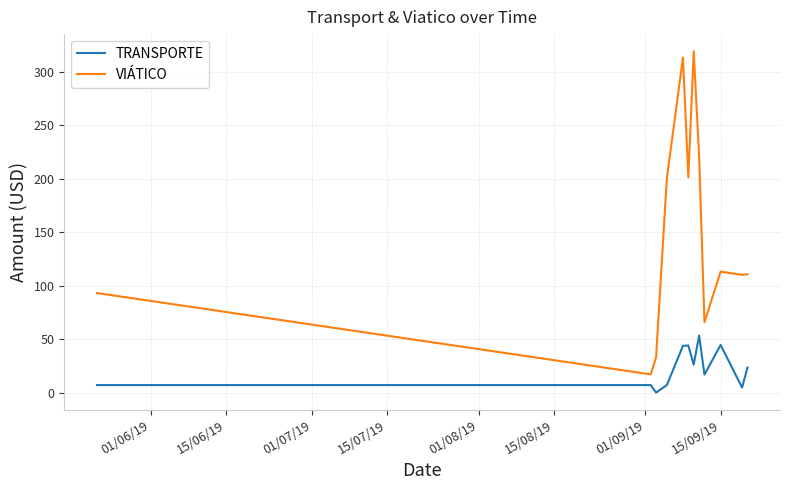

True or false: VIÁTICO and TRANSPORTE intersect in this chart.

False